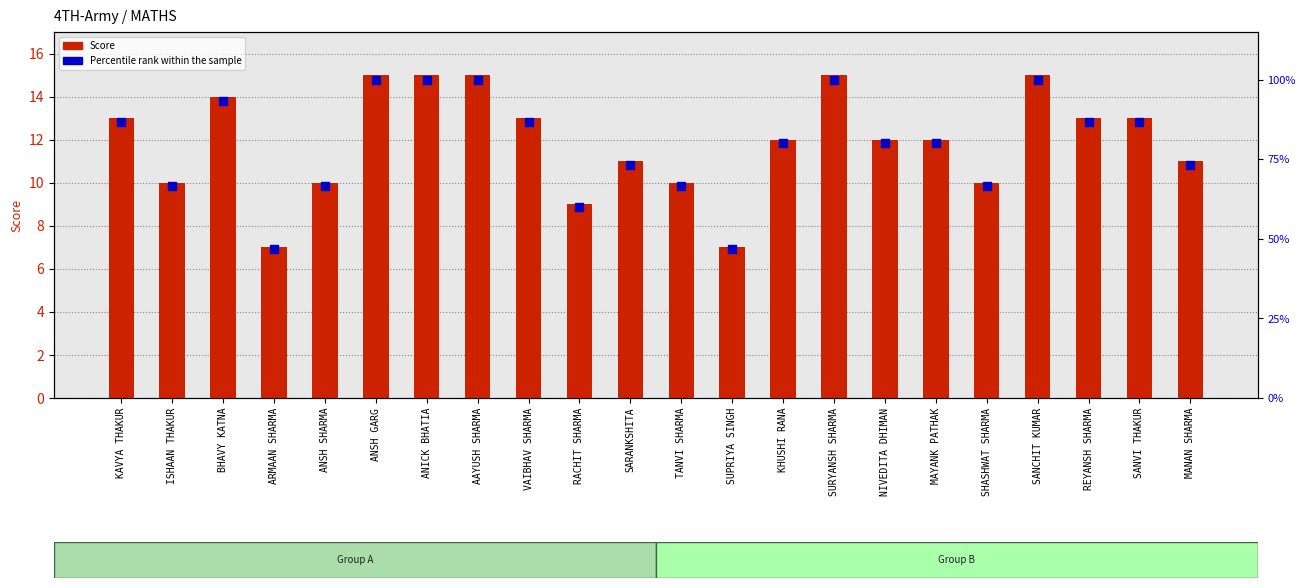

Which series has the largest Y range (max minus min)?

Percentile rank within the sample